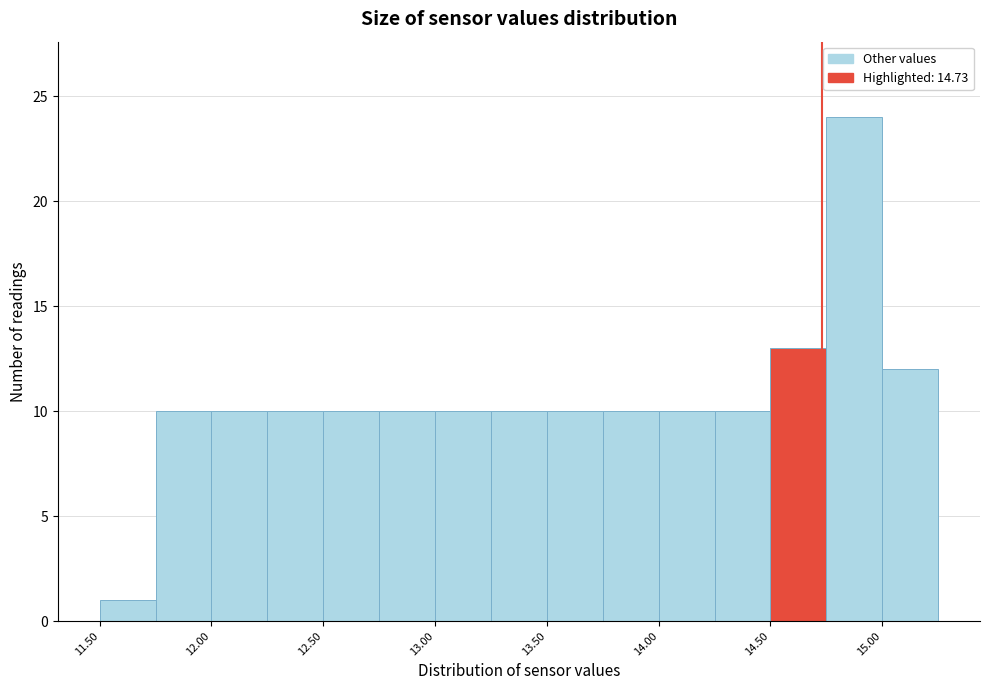

Reading left to right, transcribe this chart: for each bar, give the range it covers on the x-axis and its height. The values are not printed on the chart, so give them approximately, as read against the axis.

11.50 to 11.75: 1
11.75 to 12.00: 10
12.00 to 12.25: 10
12.25 to 12.50: 10
12.50 to 12.75: 10
12.75 to 13.00: 10
13.00 to 13.25: 10
13.25 to 13.50: 10
13.50 to 13.75: 10
13.75 to 14.00: 10
14.00 to 14.25: 10
14.25 to 14.50: 10
14.50 to 14.75: 13
14.75 to 15.00: 24
15.00 to 15.25: 12